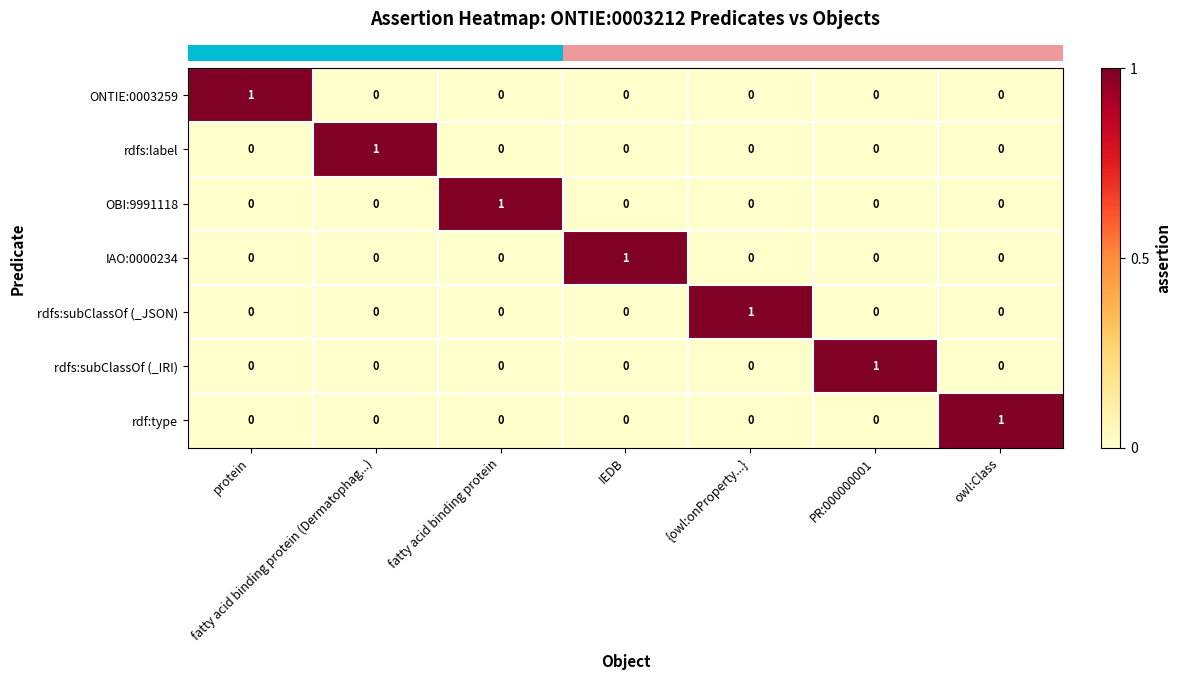

Is the value of ONTIE:0003259 at protein greater than the value of OBI:9991118 at IEDB?

Yes